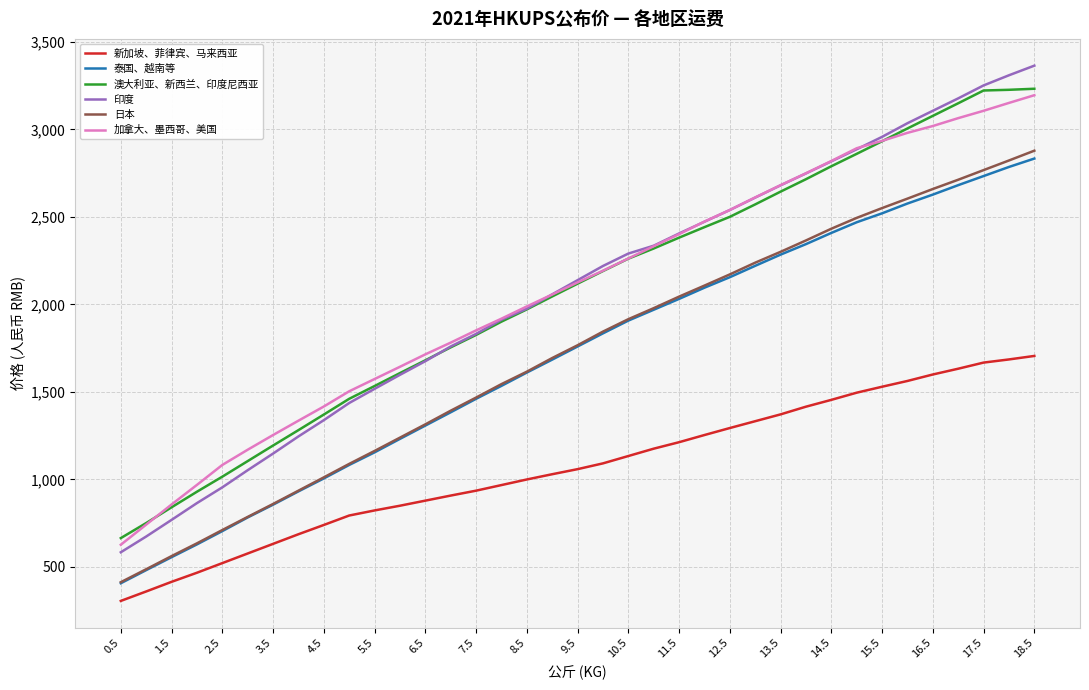

What is the minimum value for 泰国、越南等?

406